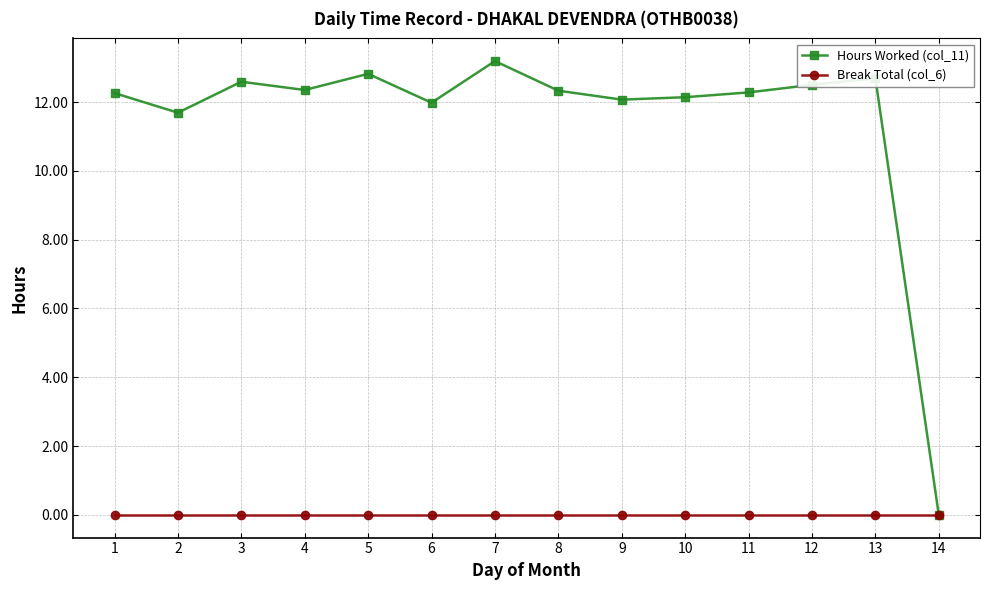

Where is Hours Worked (col_11) nearest to the value 6?

2